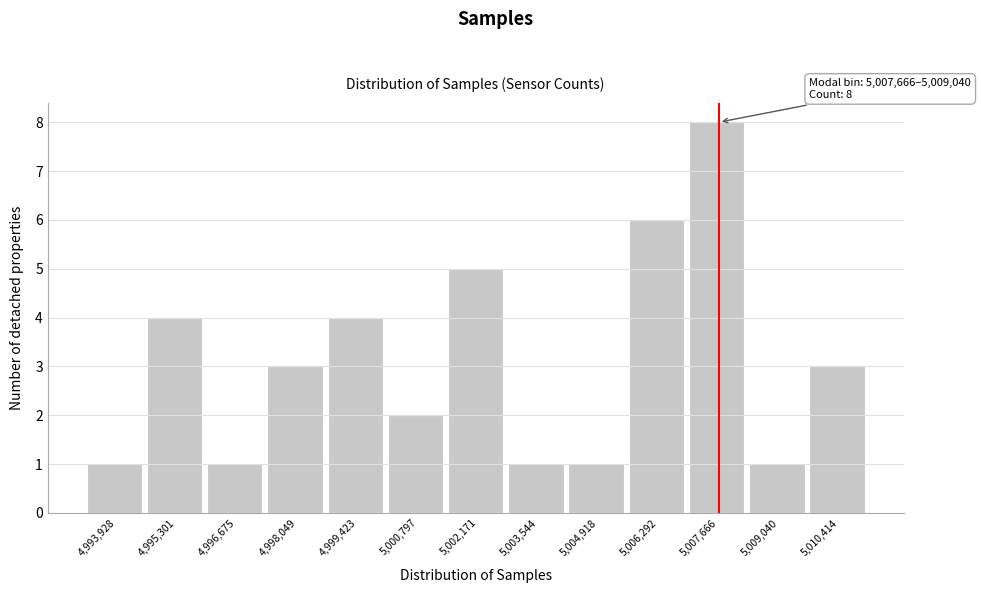

Reading right to left, what are all the values shown in this chart?

5,010,414=3	5,009,040=1	5,007,666=8	5,006,292=6	5,004,918=1	5,003,544=1	5,002,171=5	5,000,797=2	4,999,423=4	4,998,049=3	4,996,675=1	4,995,301=4	4,993,928=1